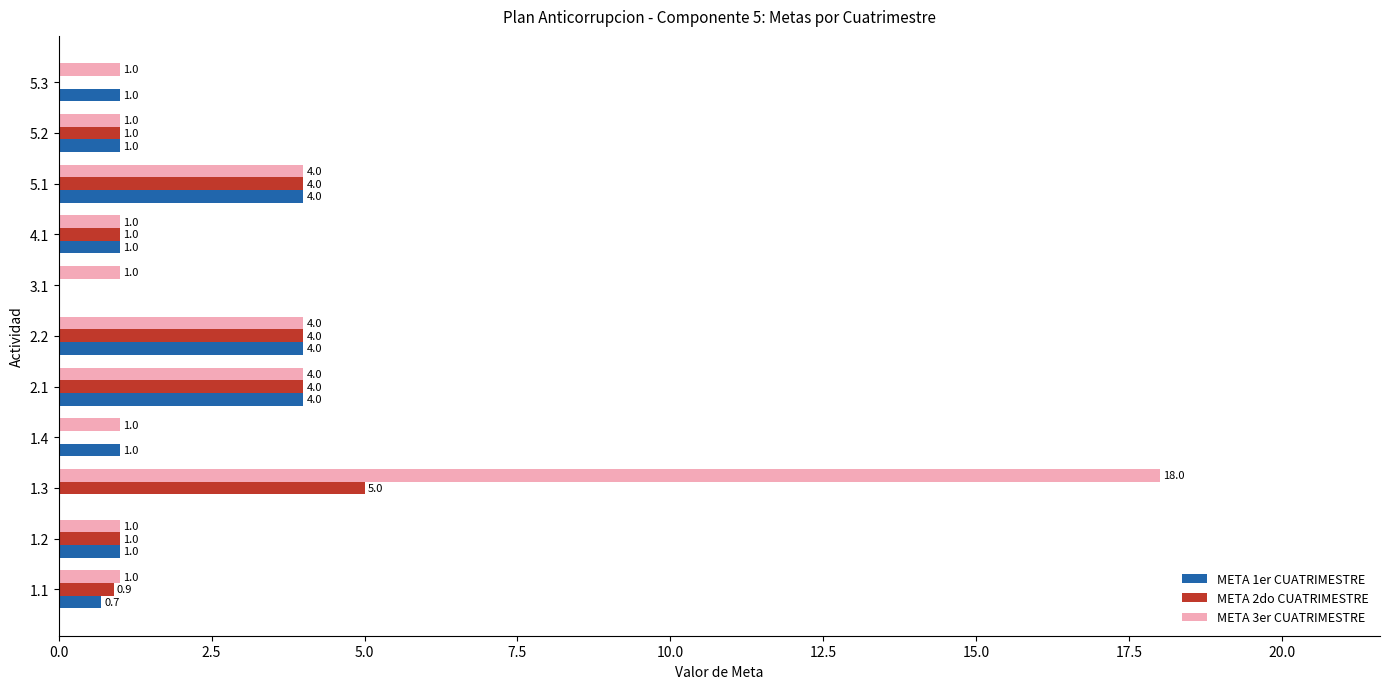

True or false: META 1er CUATRIMESTRE has a value of 4.0 at 5.1.

True